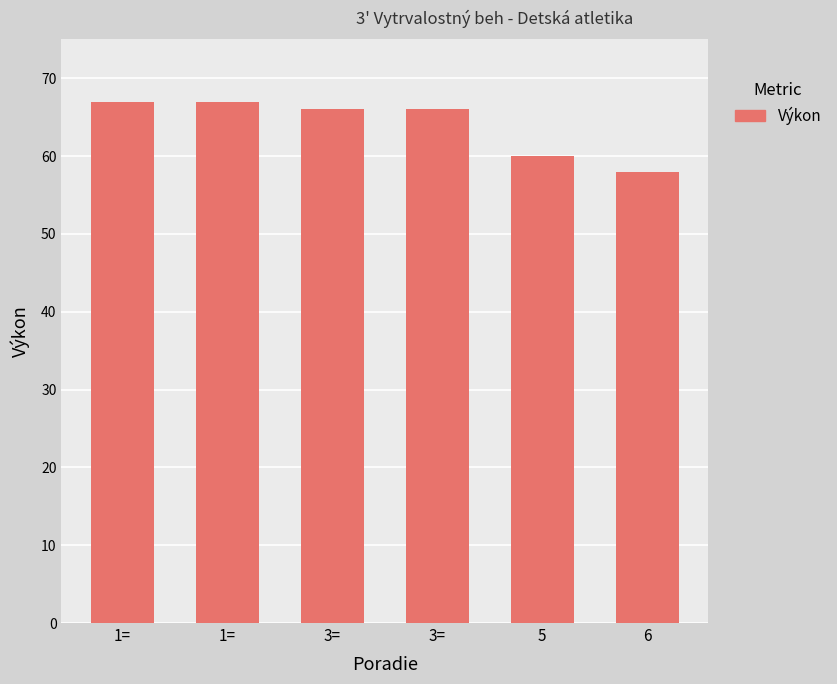

How many bars are there in total?

6